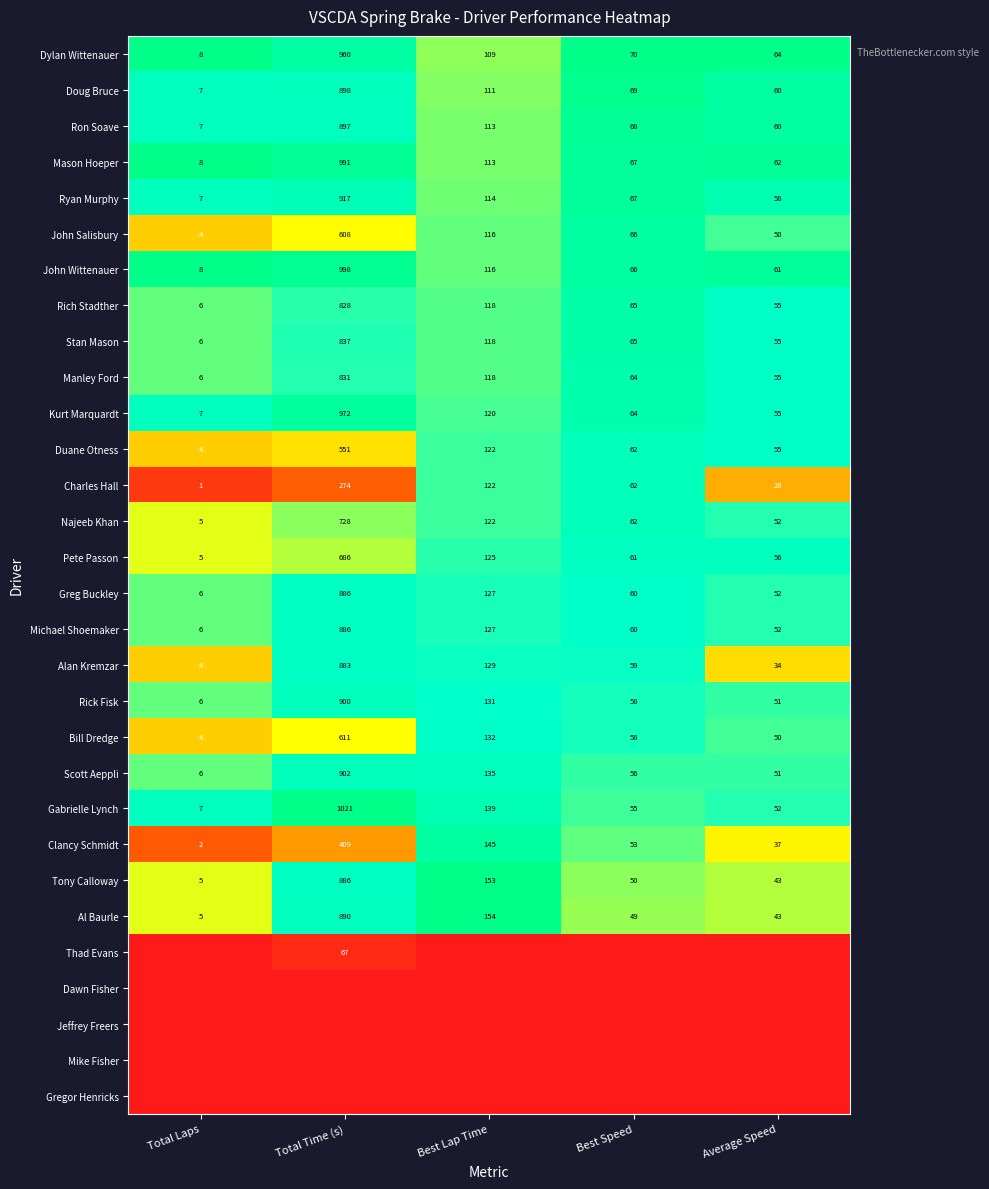

At how many categories does at least one series exceed 0?

5